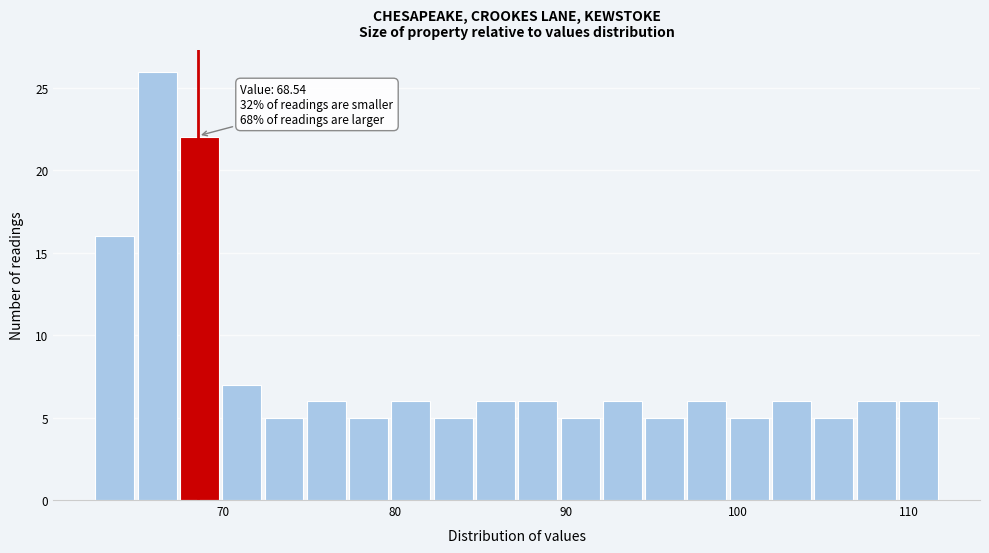

Read against the x-axis, roughly where is the centre of the tallest bar?

66